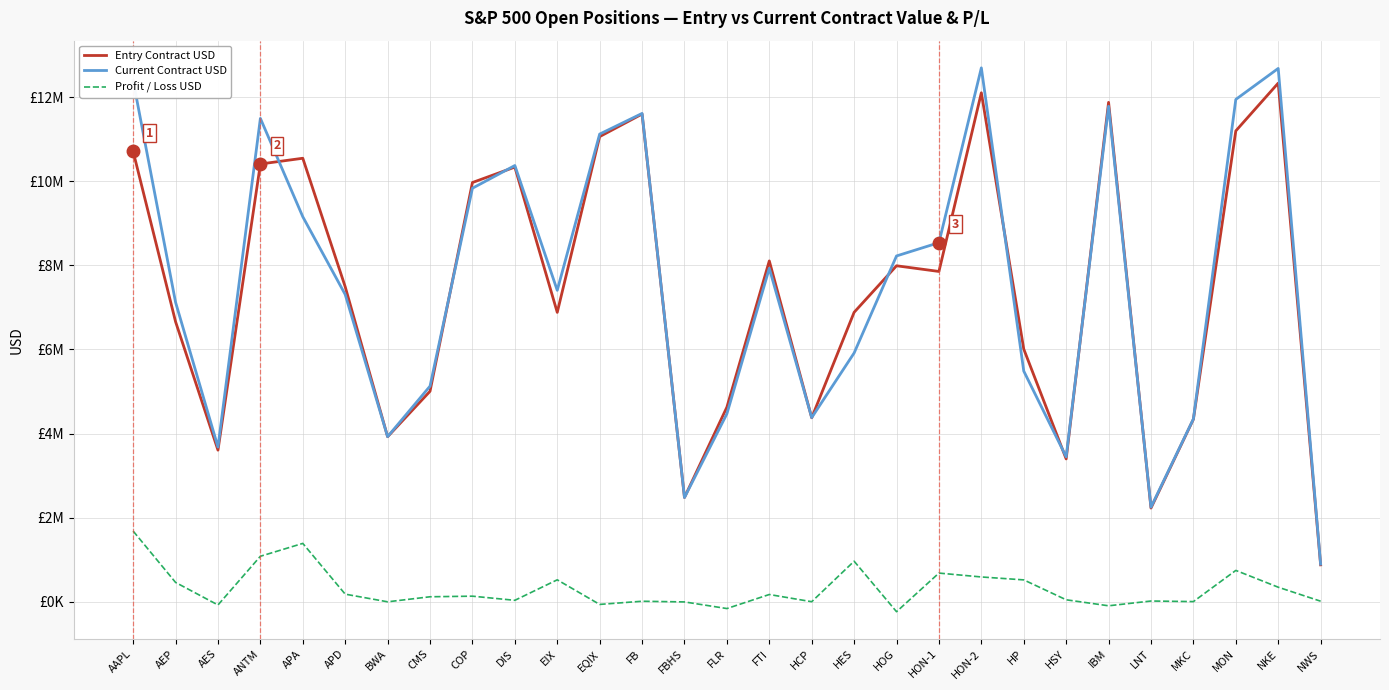

What are all the series names shown in the legend?

Entry Contract USD, Current Contract USD, Profit / Loss USD